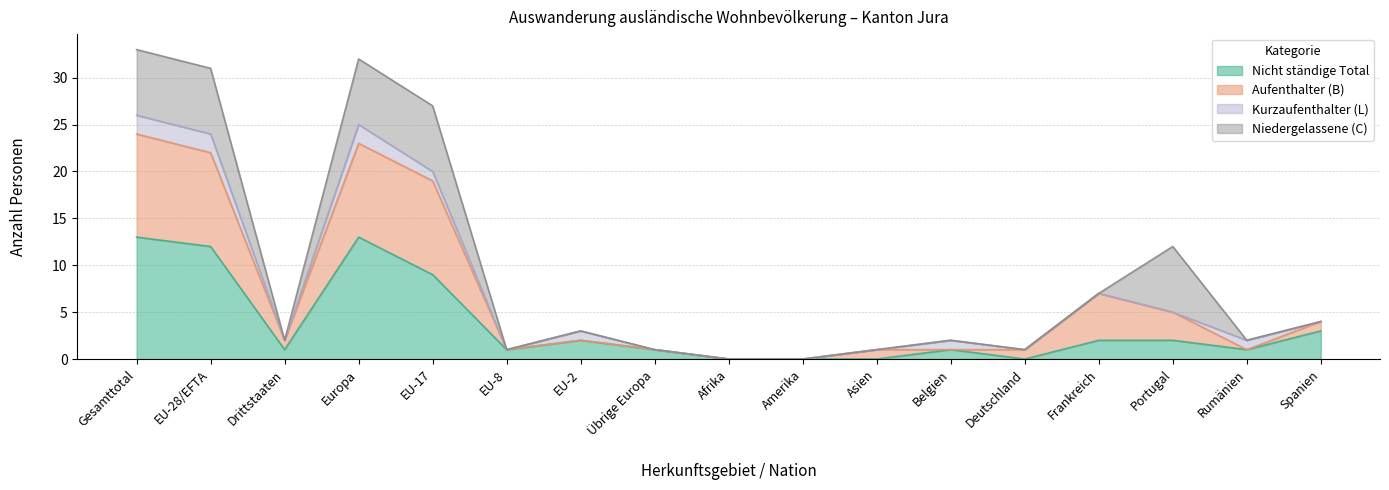

What is the total value across all series at Europa?

32